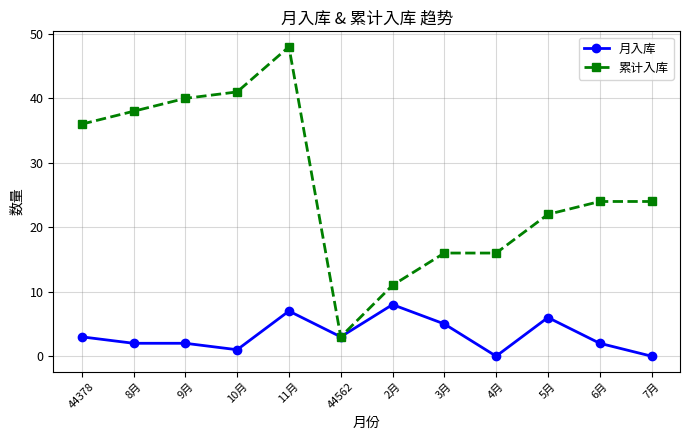

True or false: 月入库 has more than 1 interior local peaks.

True